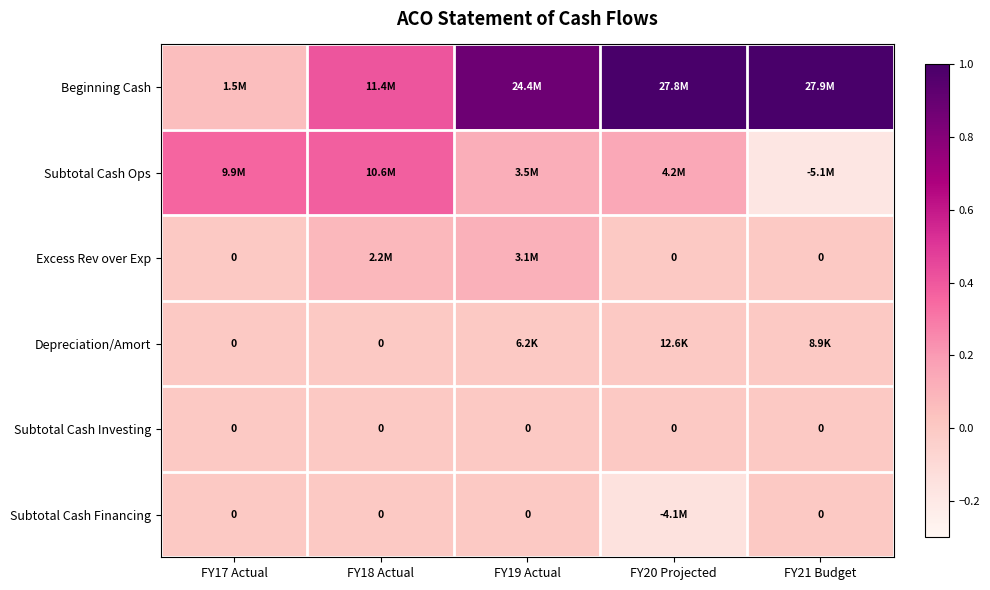

Which label corresponds to the smallest value in the chart?

FY21 Budget